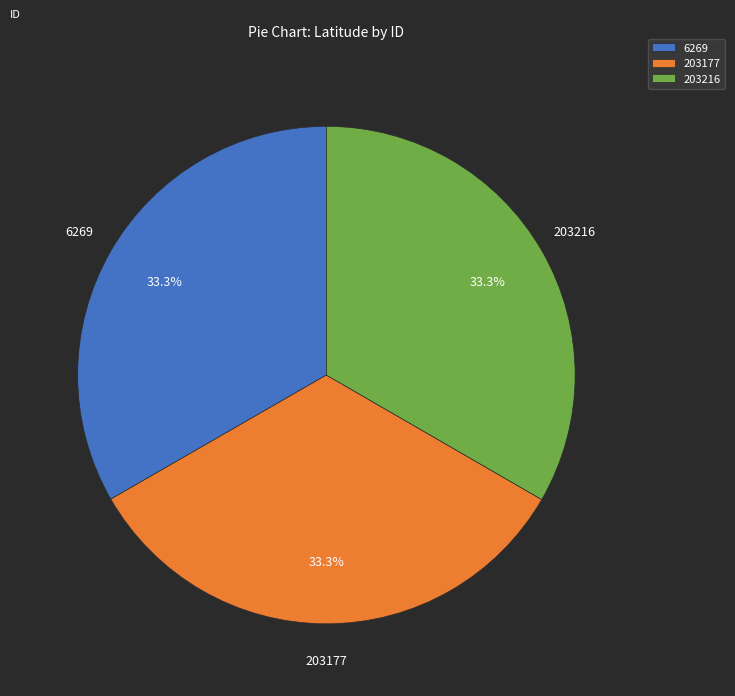

True or false: 6269 accounts for 33% of the total.

True